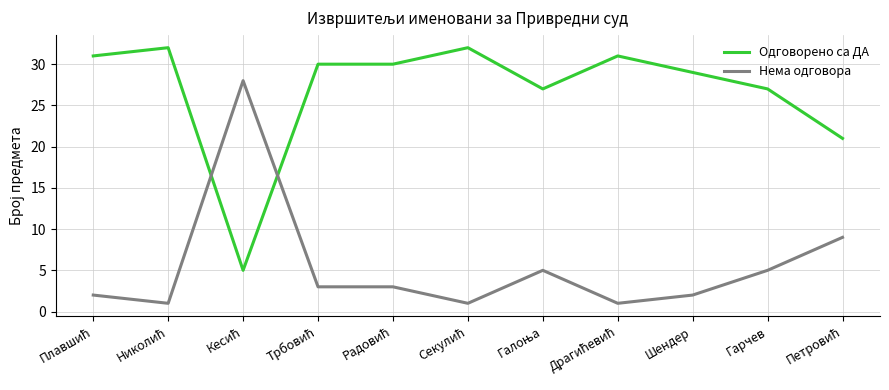

Rank the series by their average value, from highest to lowest.

Одговорено са ДА, Нема одговора